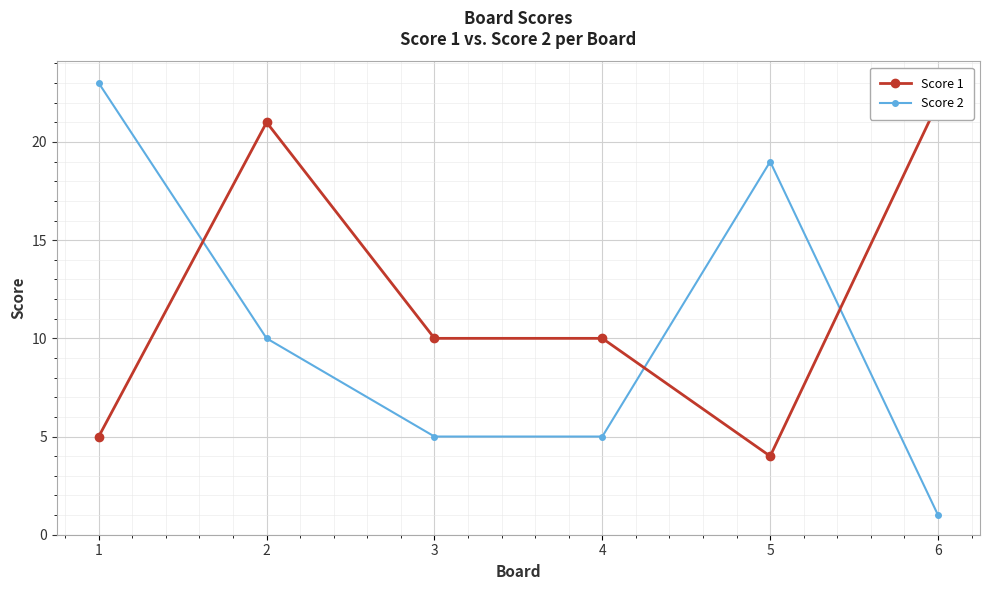

What is the value of the Score 1 point at the 1st from the left?

5